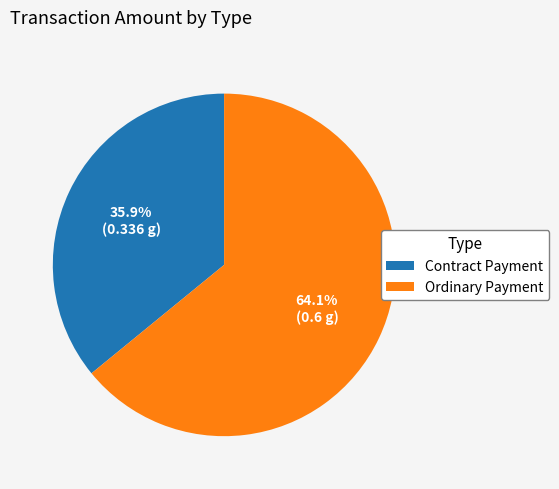

Is there a majority slice in this chart?

Yes